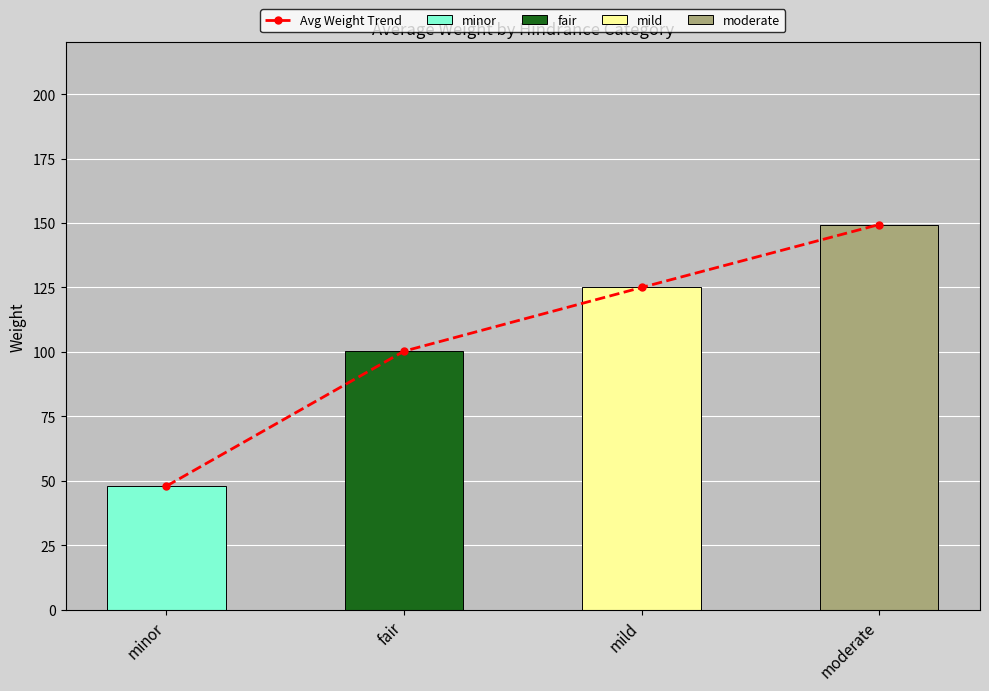

Reading right to left, what are all the values shown in this chart?

149.4	125.0	100.3	48.0